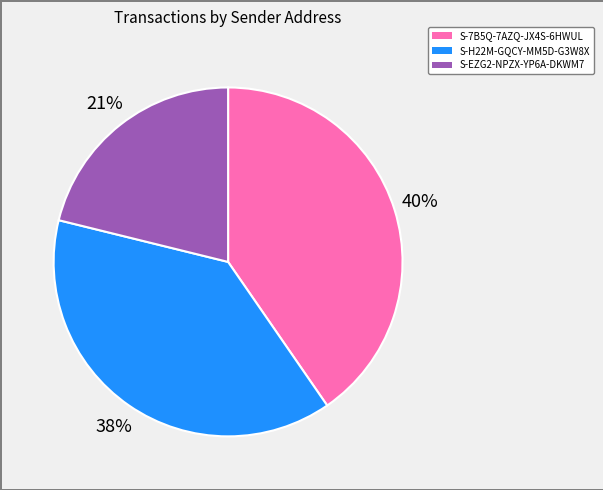

To the nearest percent, what is the average slice percentage?

33%